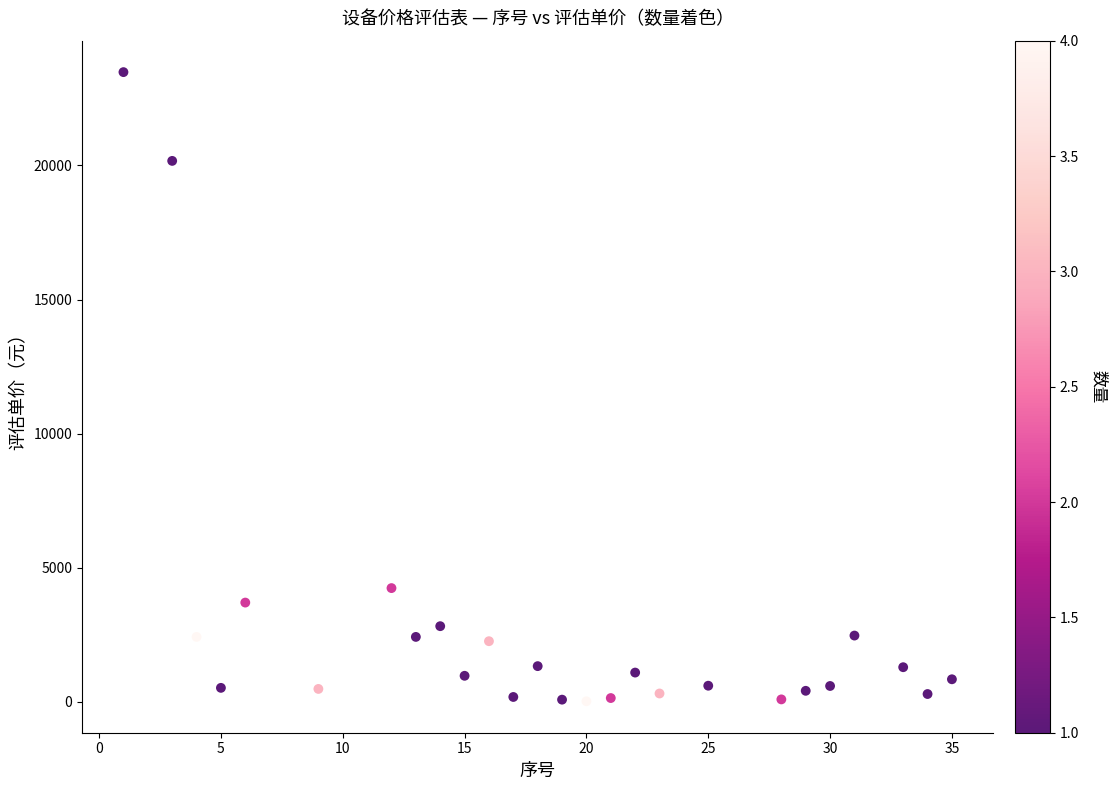

What is the range of Y values (max minus min)?

23460